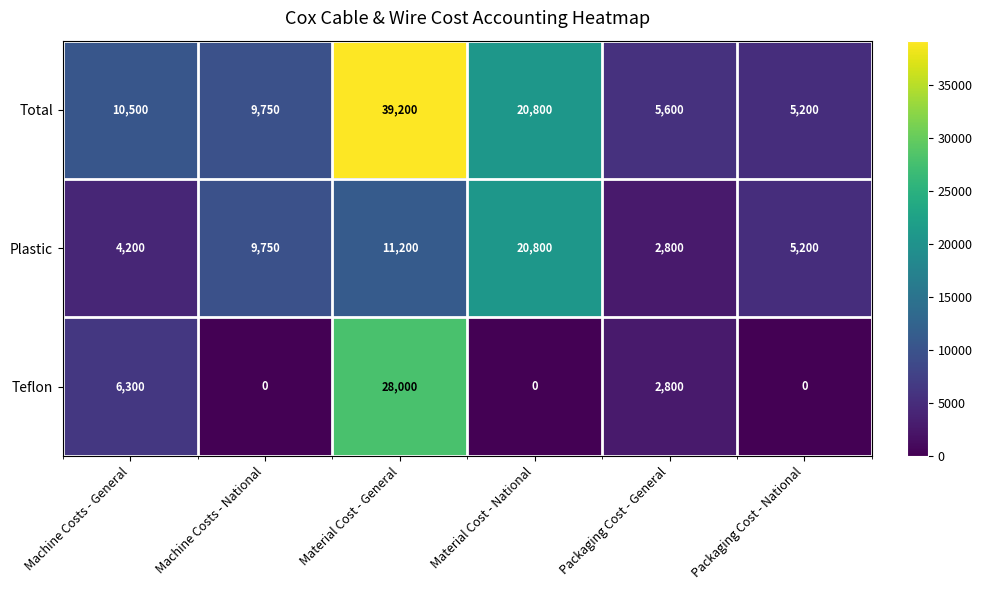

The value of Total at Material Cost - National is 36251. True or false?

False